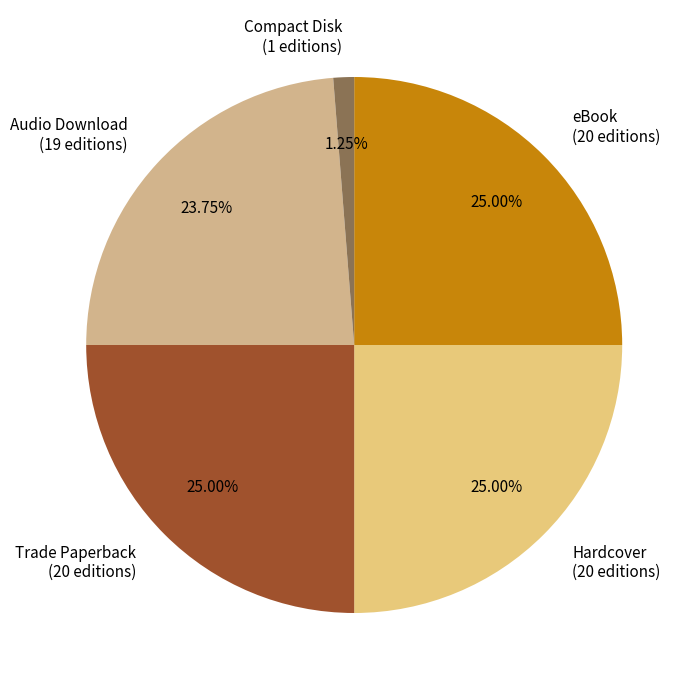

What percentage is the Hardcover slice, to the nearest percent?

25%